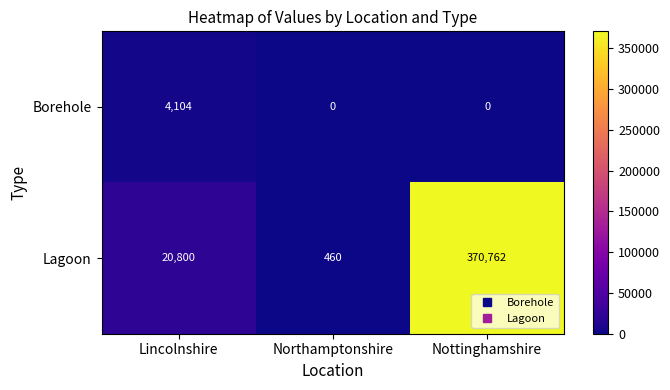

At which label is Lagoon closest to 185611?

Lincolnshire